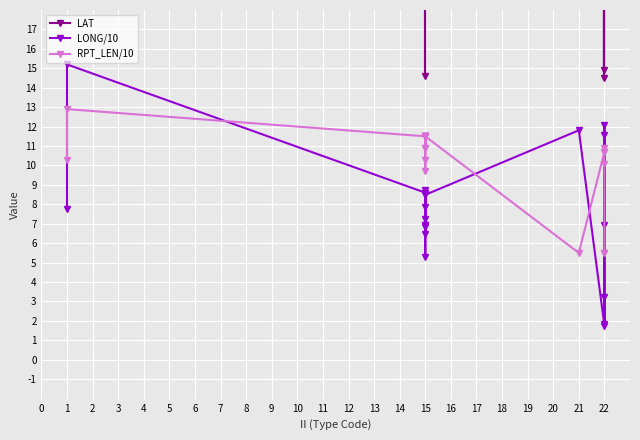

What is the lowest value of the RPT_LEN/10 series?

5.5